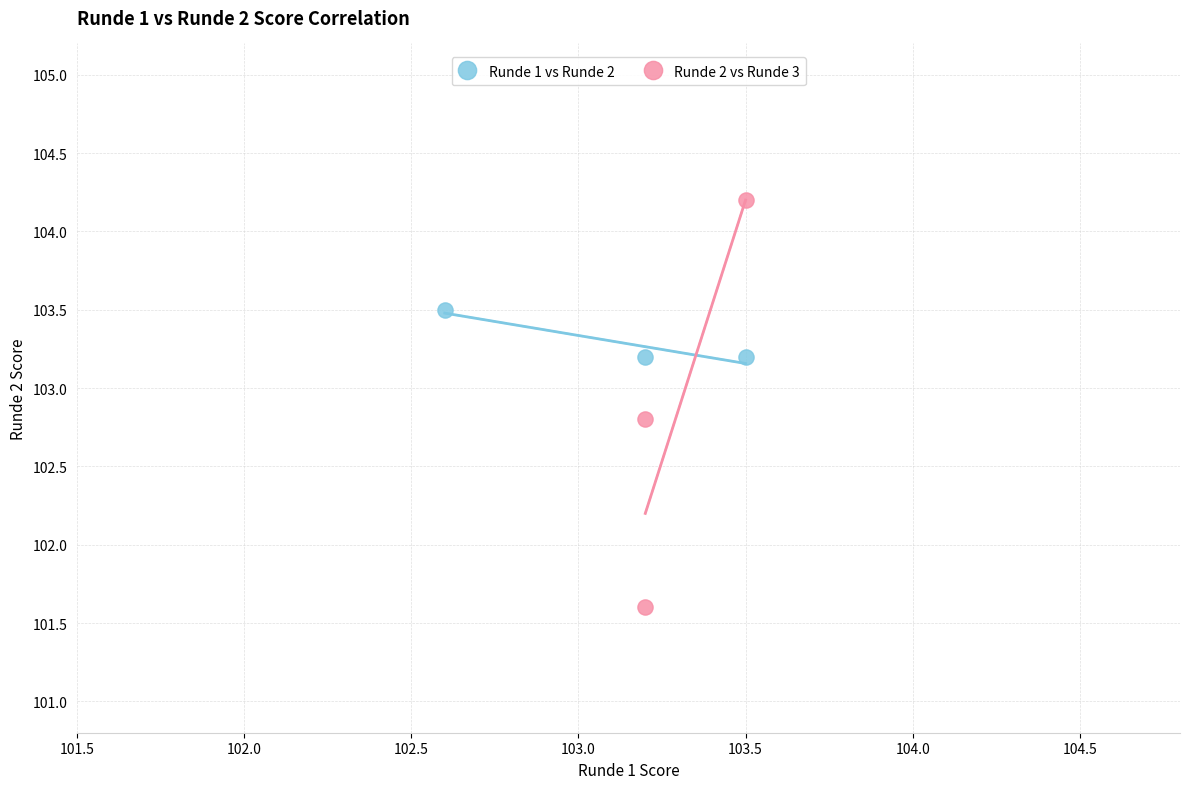

Which series contains the lowest Y value?

Runde 2 vs Runde 3